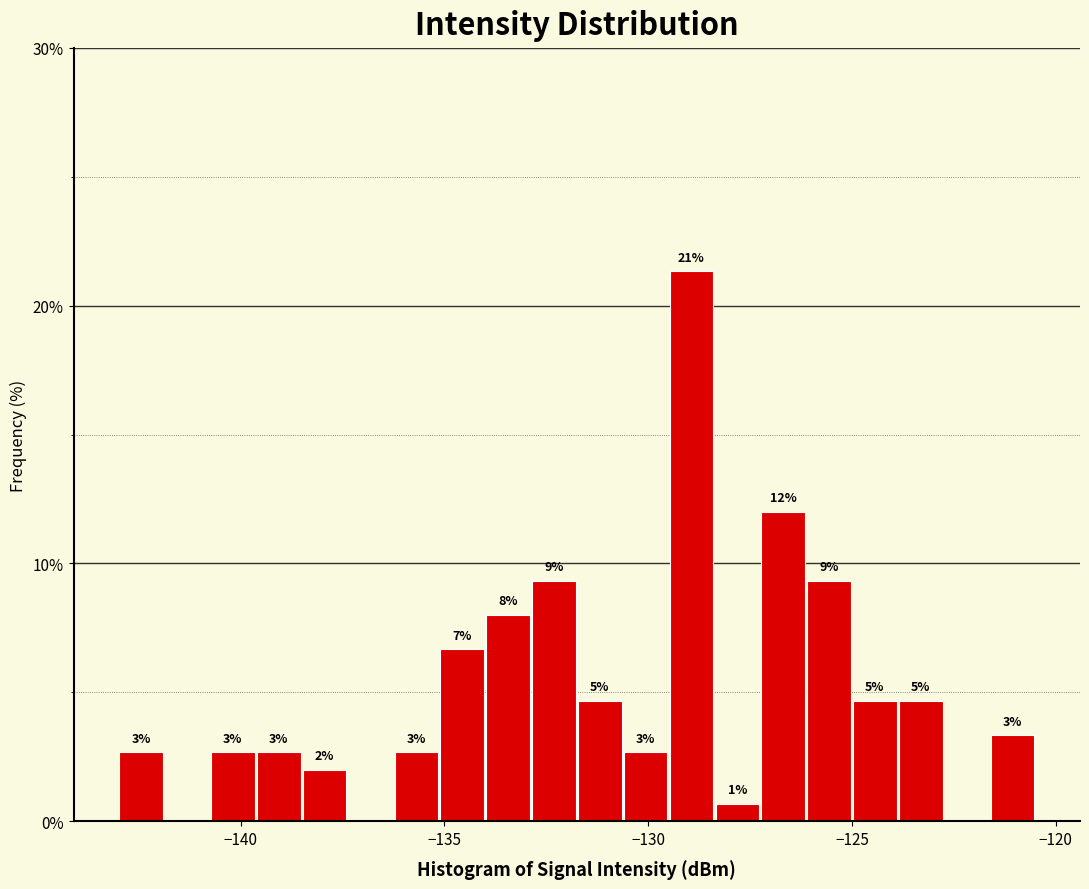

Read against the x-axis, roughly where is the centre of the tallest bar?

-129.0